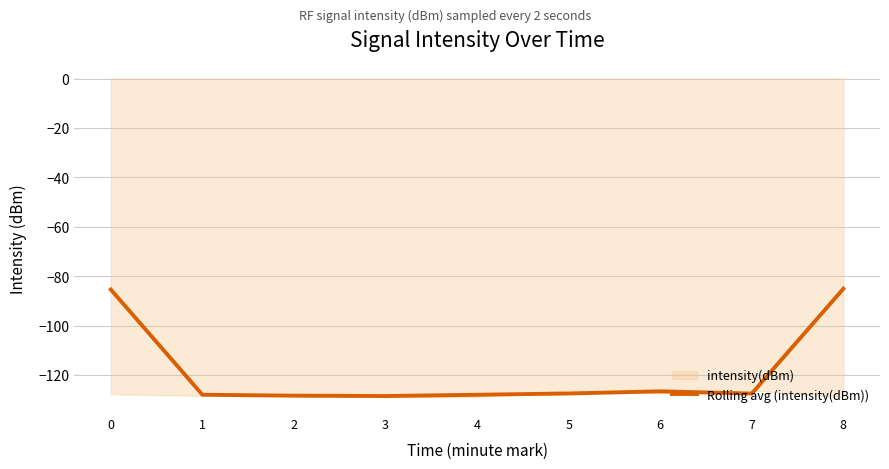

True or false: Rolling avg (intensity(dBm)) has a value of -51.7 at 8.

False